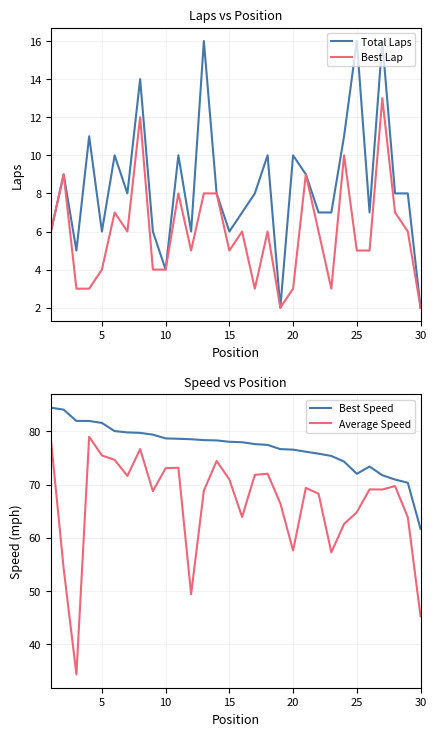

What is the maximum value for Best Lap?

13